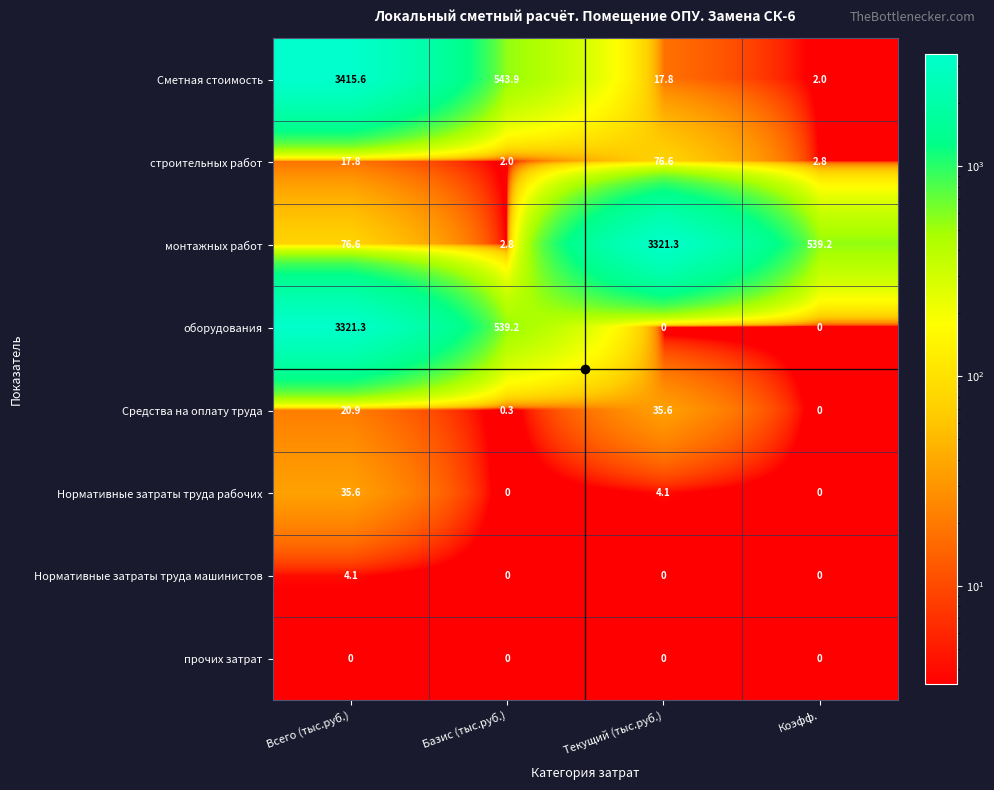

The value of Сметная стоимость at Базис (тыс.руб.) is 543.9. True or false?

True